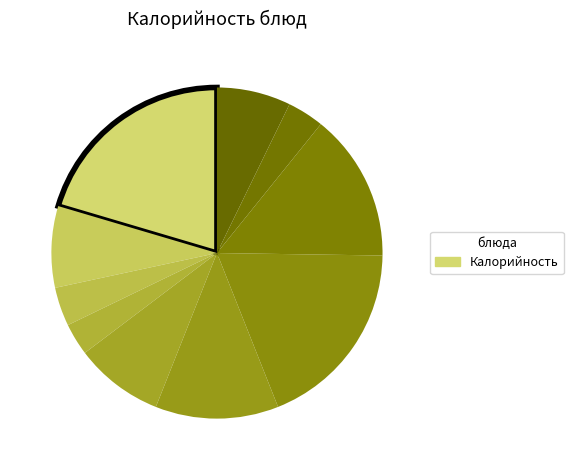

How many segments does this pie chart have?

10